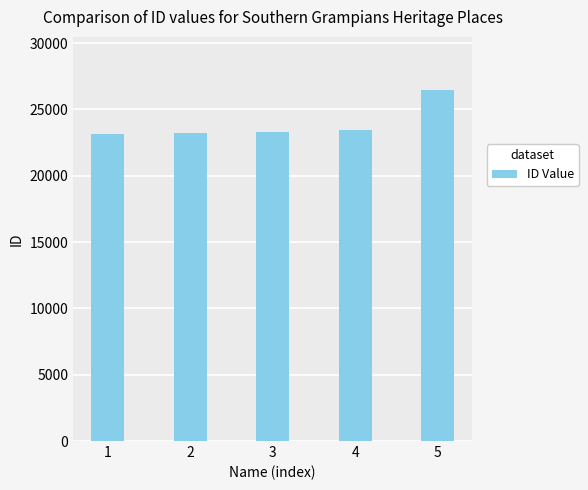

What is the value of the 3rd bar from the left?

23332